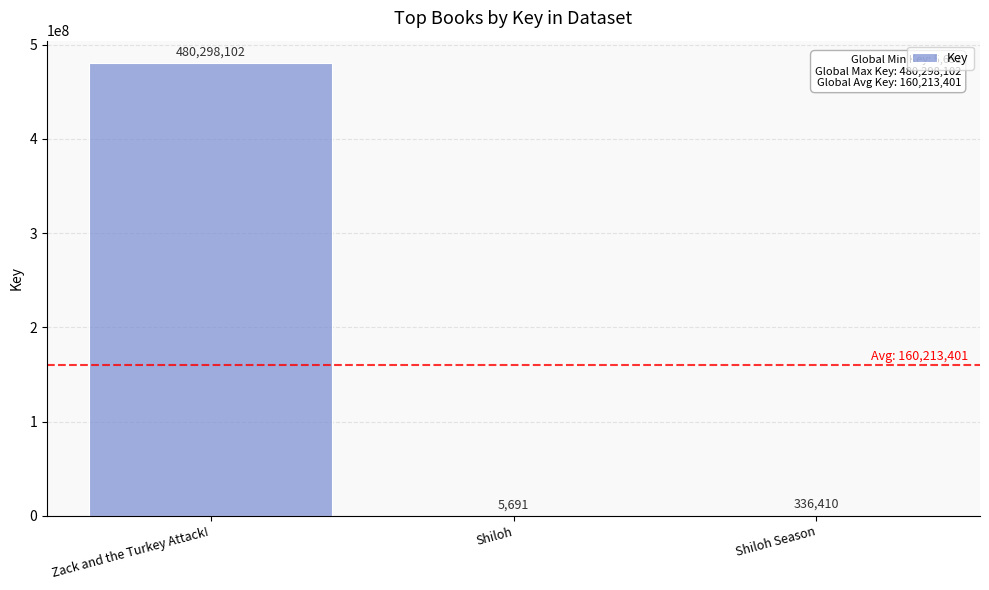

Between Zack and the Turkey Attack! and Shiloh Season, which is larger?

Zack and the Turkey Attack!